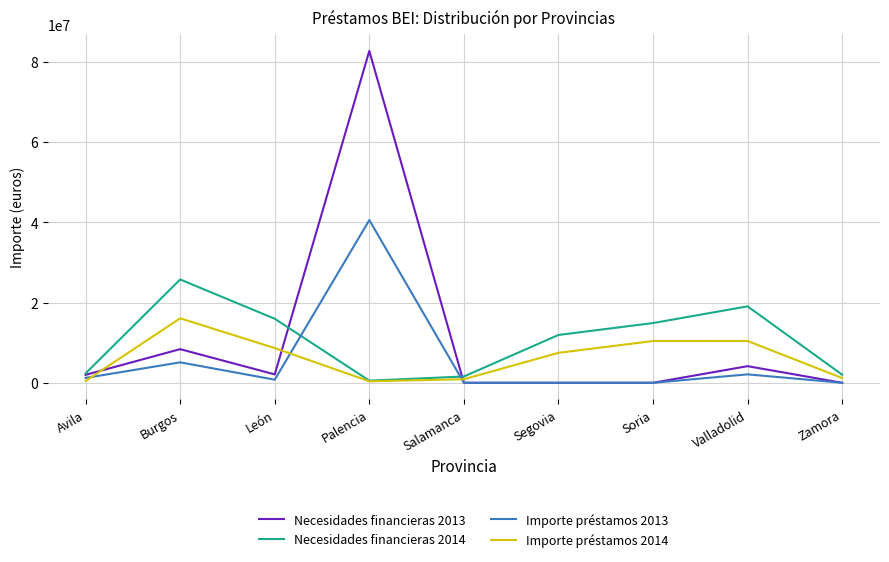

Rank the series by their maximum value, from lowest to highest.

Importe préstamos 2014, Necesidades financieras 2014, Importe préstamos 2013, Necesidades financieras 2013